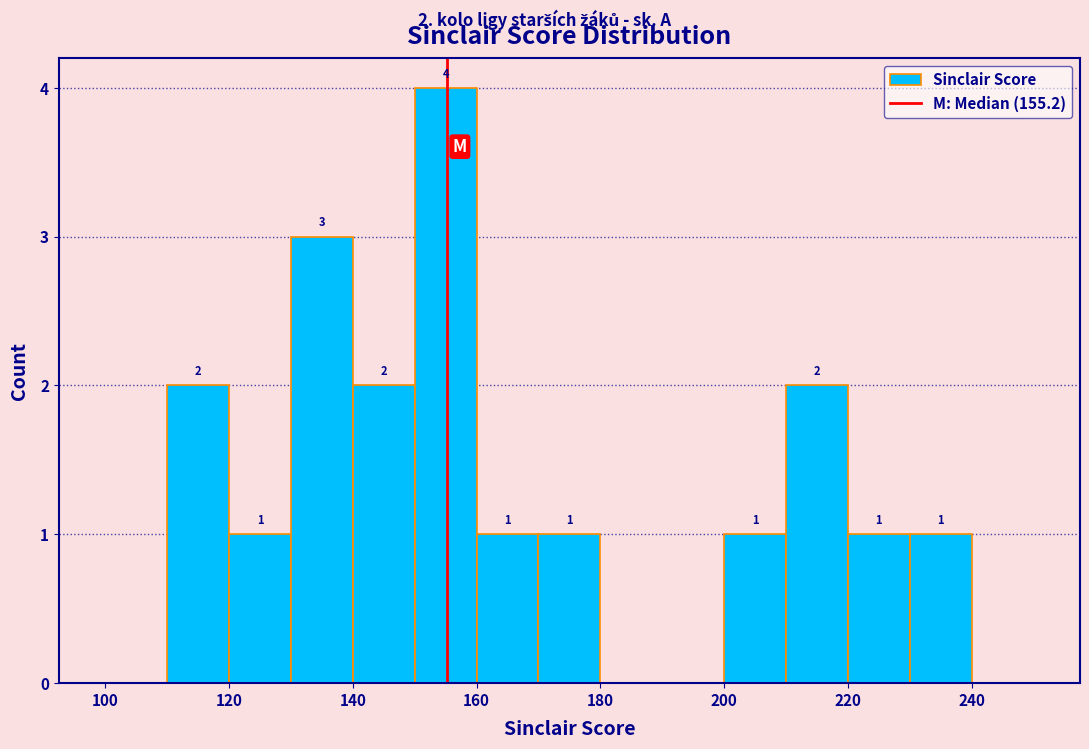

Over which range of the x-axis is the bar tallest?

150 to 160